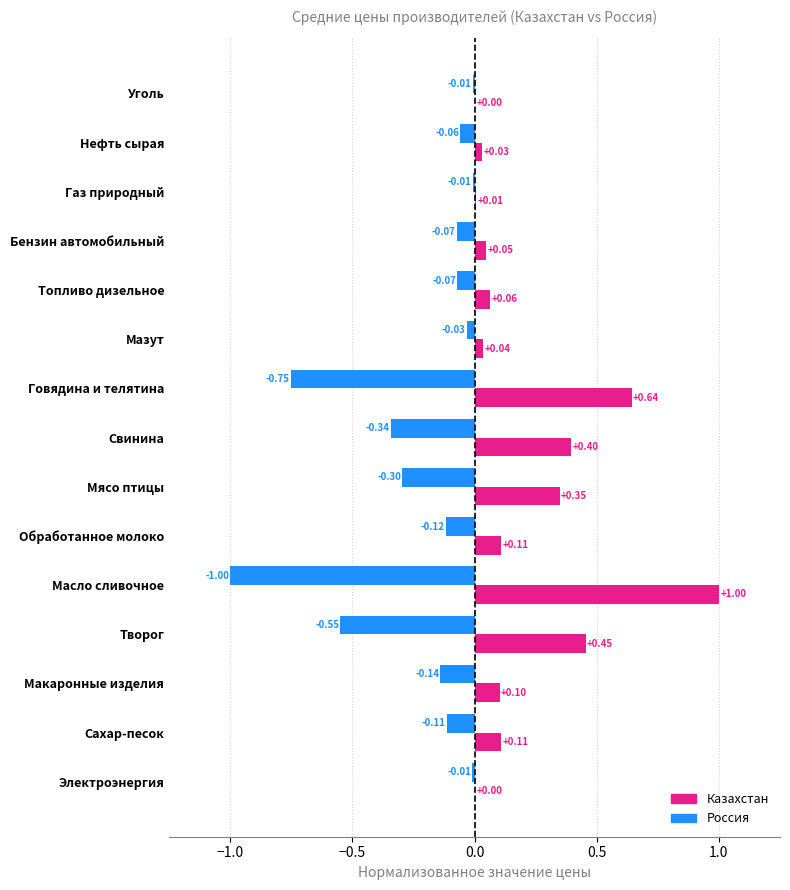

Between Бензин автомобильный and Электроэнергия, which series saw the biggest shift?

Россия